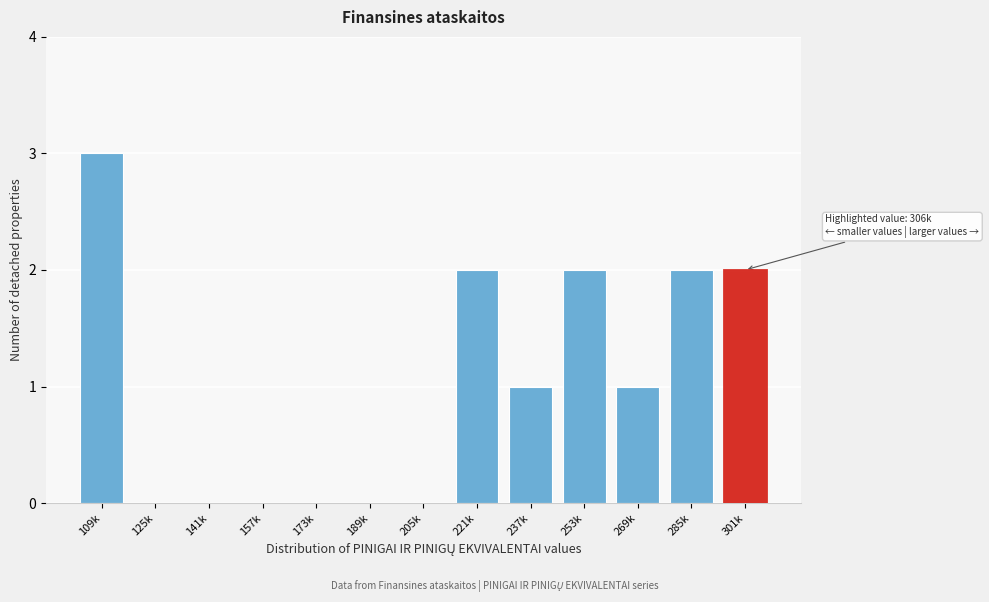

Reading left to right, list all the values displayed in this chart.

109k=3	125k=0	141k=0	157k=0	173k=0	189k=0	205k=0	221k=2	237k=1	253k=2	269k=1	285k=2	301k=2